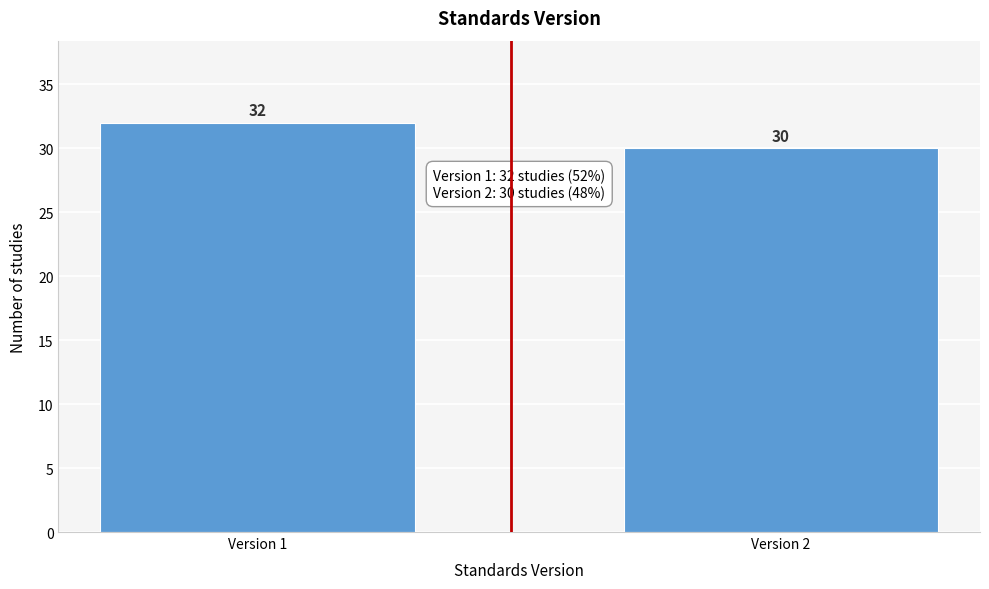

Reading right to left, what are all the values shown in this chart?

30	32